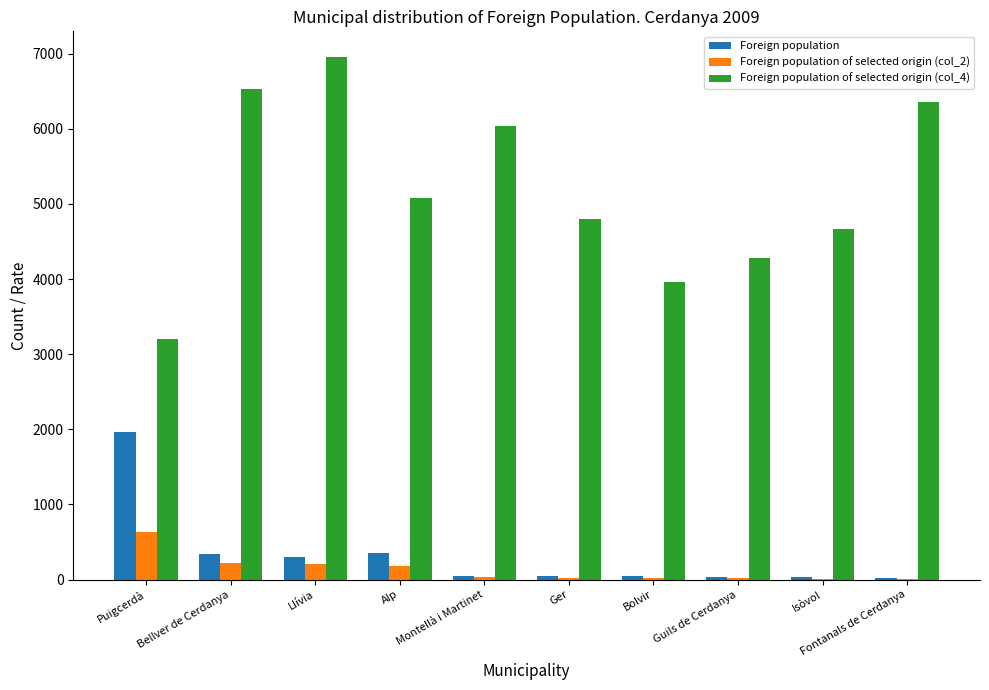

True or false: Foreign population of selected origin (col_2) has a value of 219 at Bellver de Cerdanya.

True